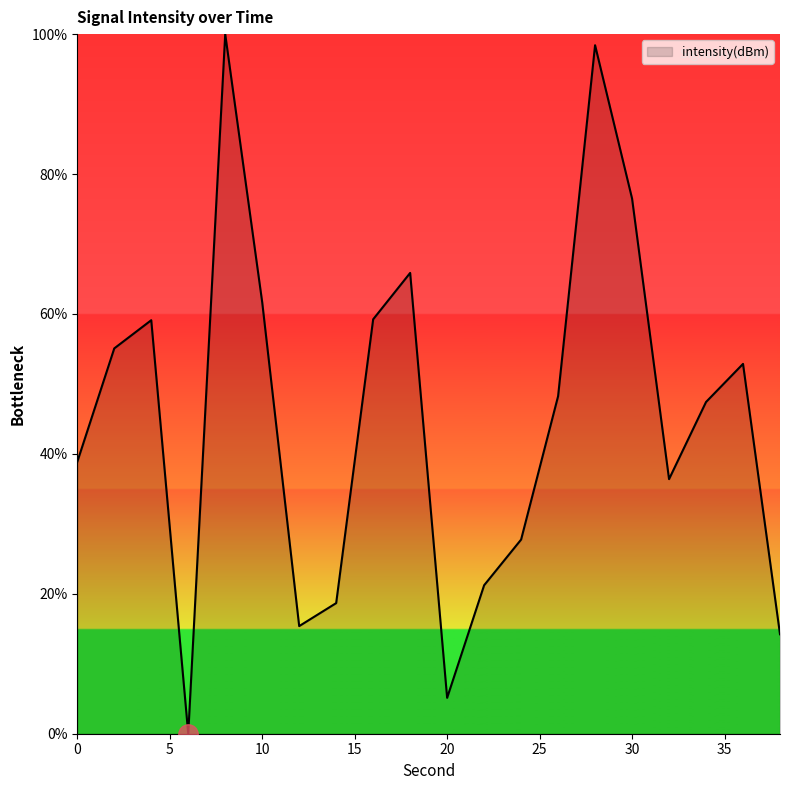

How many values are above zero?

19